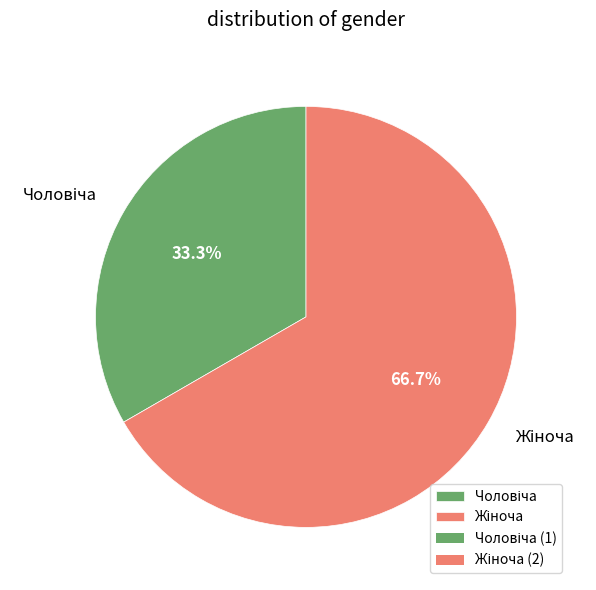

Is there a majority slice in this chart?

Yes